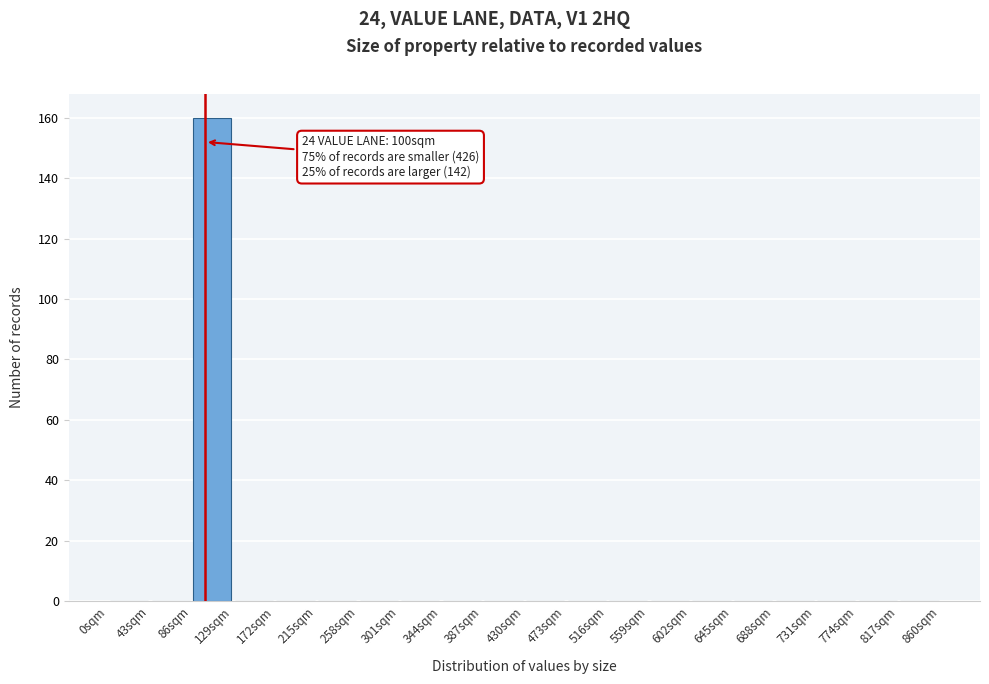

Which range on the x-axis has the tallest bar?

86 to 129